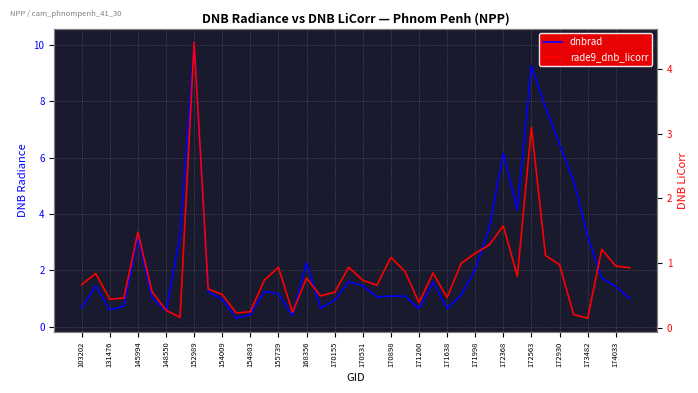

After their last crossing, which series has the higher values: rade9_dnb_licorr or dnbrad?

dnbrad